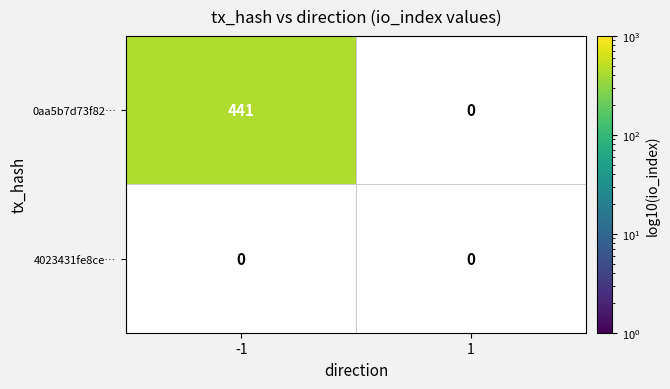

What is the maximum value for 0aa5b7d73f82…?

441